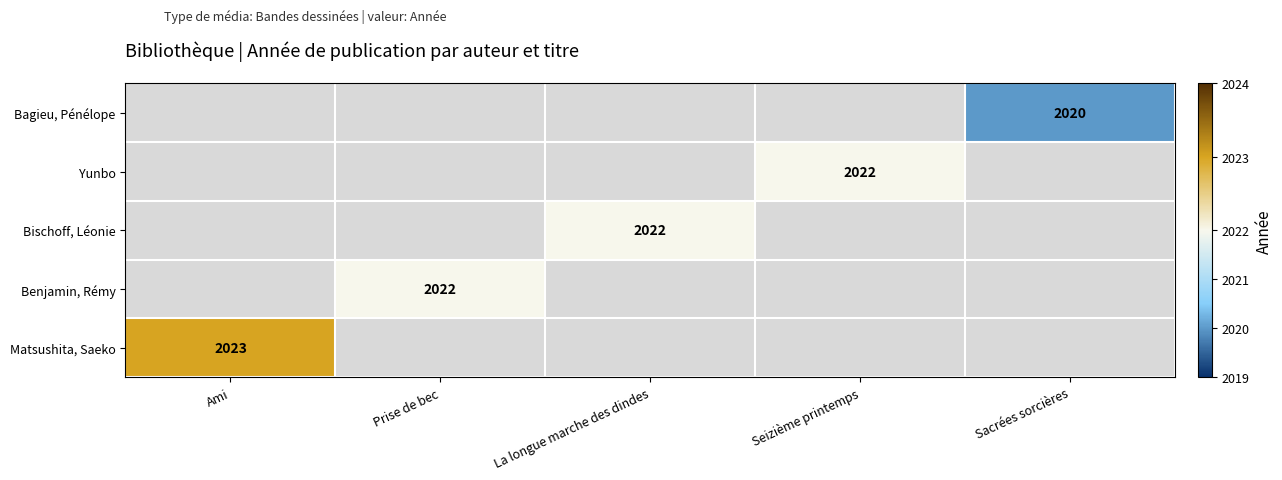

Which series has the largest range (max minus min)?

Matsushita, Saeko